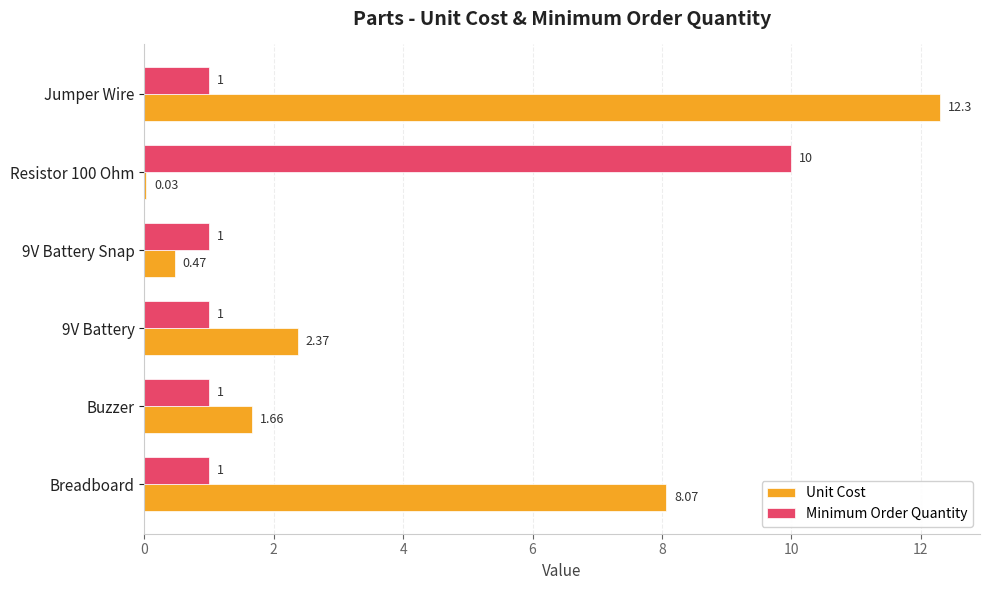

Which label corresponds to the largest value in the chart?

Jumper Wire